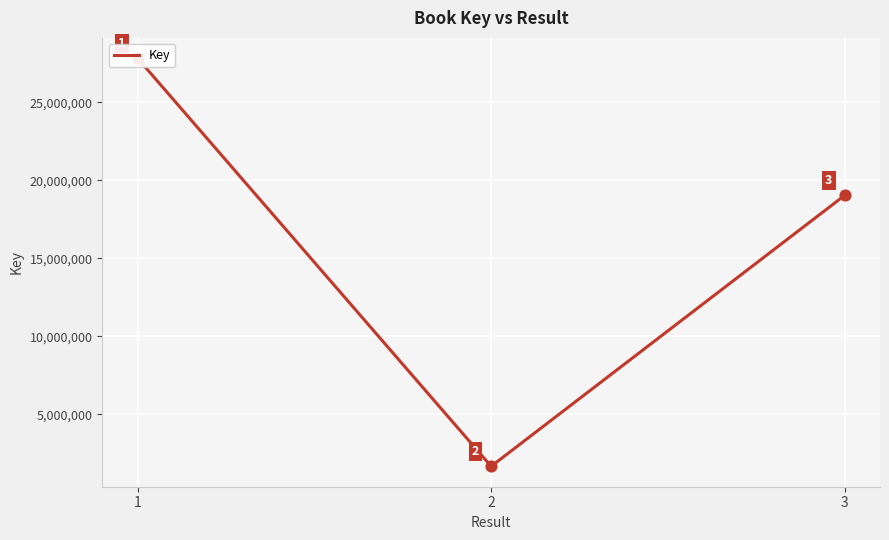

Which series has the largest Y range (max minus min)?

Key